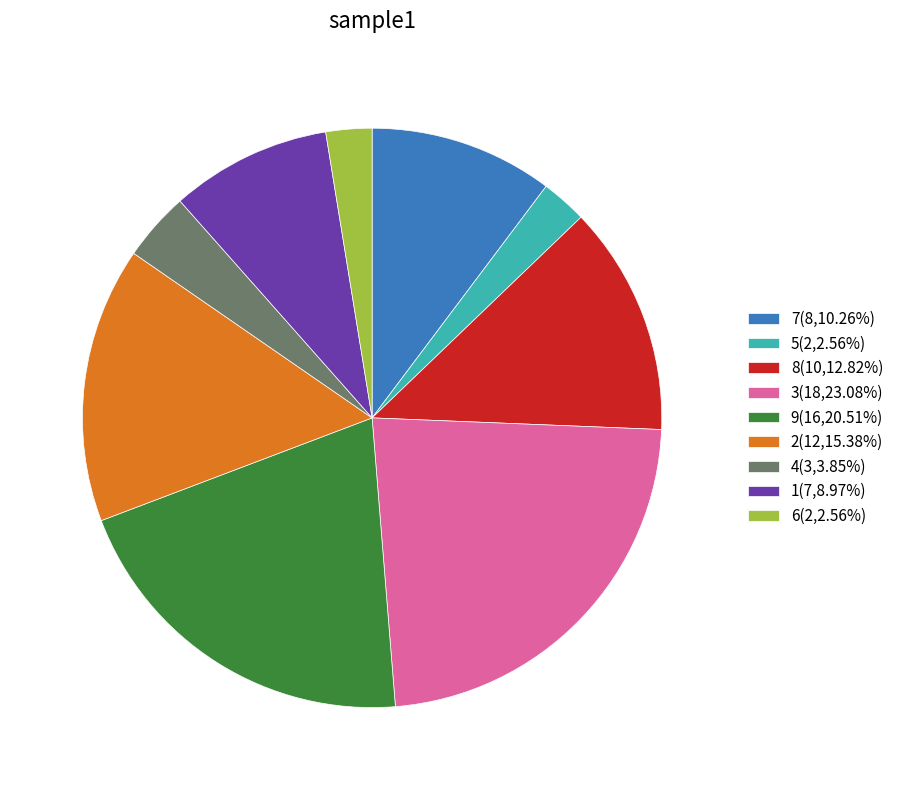

Approximately how many times larger is the value at 6(2,2.56%) compared to 1(7,8.97%)?

0.3